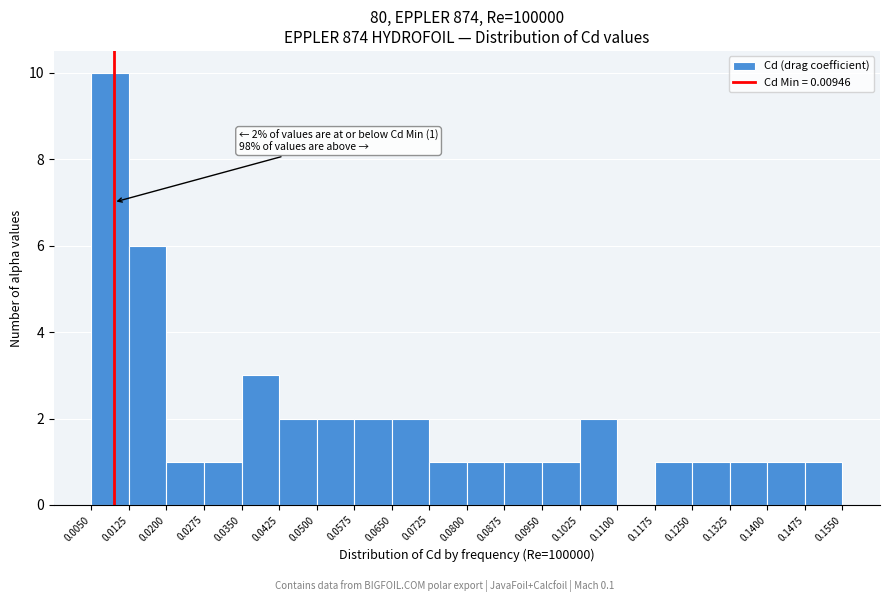

Over which range of the x-axis is the bar tallest?

0.0050 to 0.0125